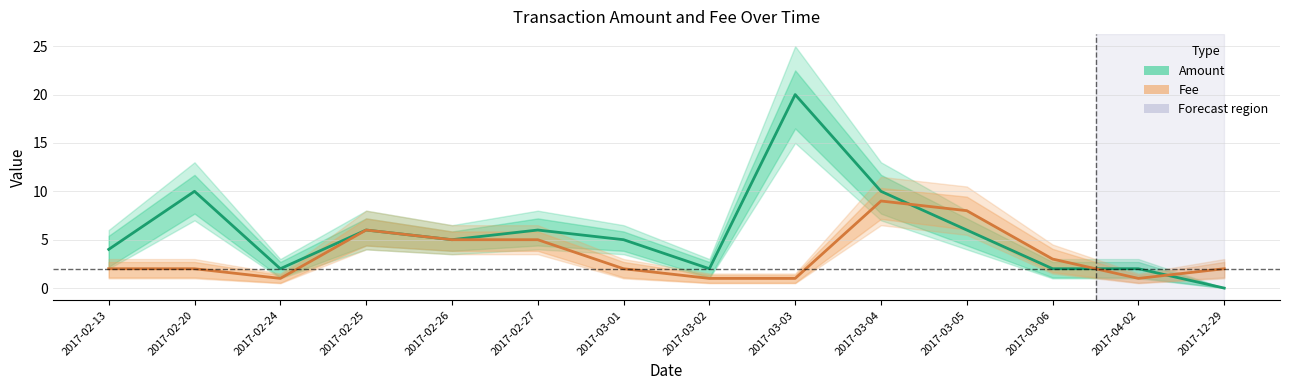

How many times do Fee and Amount cross each other?

3